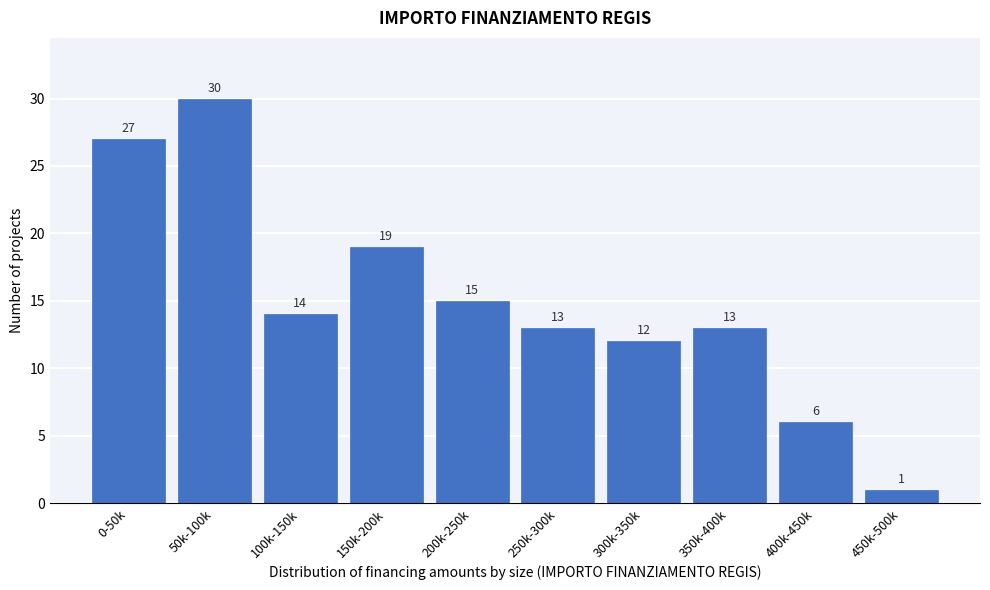

Reading left to right, transcribe all the data shown in this chart.

0-50k=27	50k-100k=30	100k-150k=14	150k-200k=19	200k-250k=15	250k-300k=13	300k-350k=12	350k-400k=13	400k-450k=6	450k-500k=1